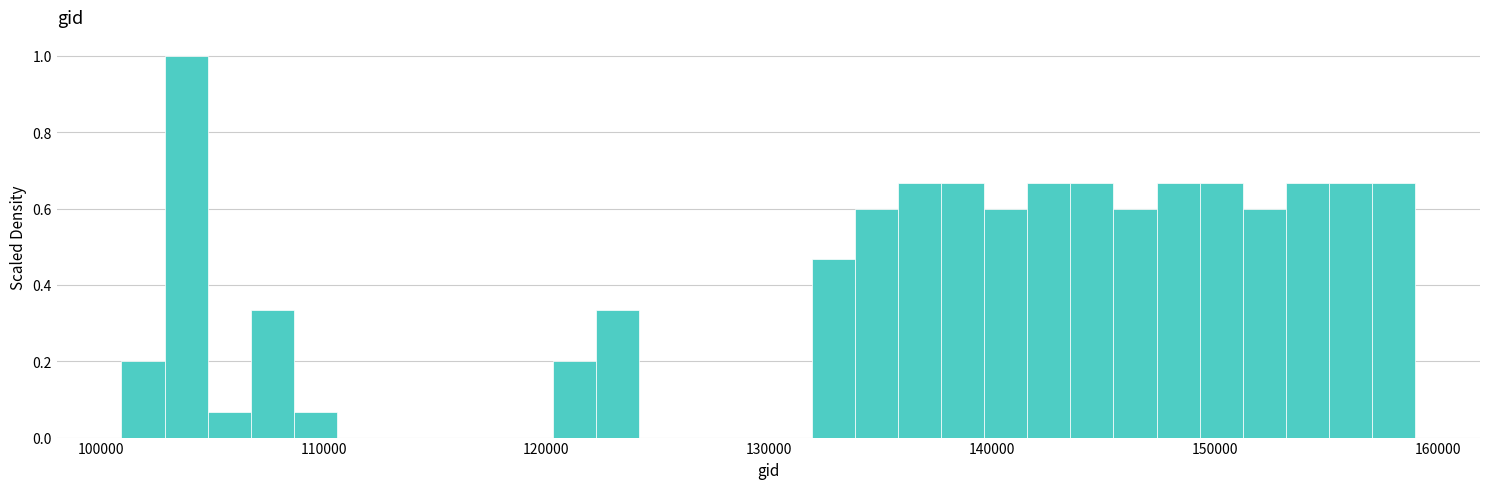

Around what value on the x-axis is the tallest bar? Give the approximate position of its centre, as read against the axis.

104000